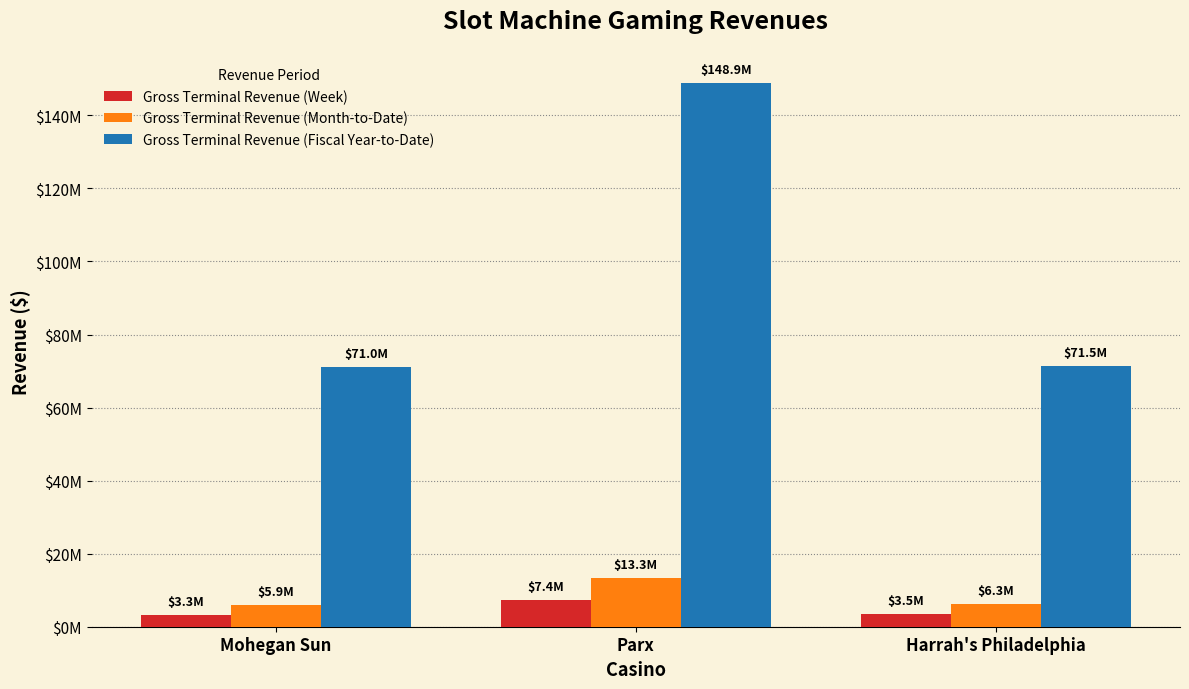

What is the minimum value for Gross Terminal Revenue (Month-to-Date)?

5881717.7